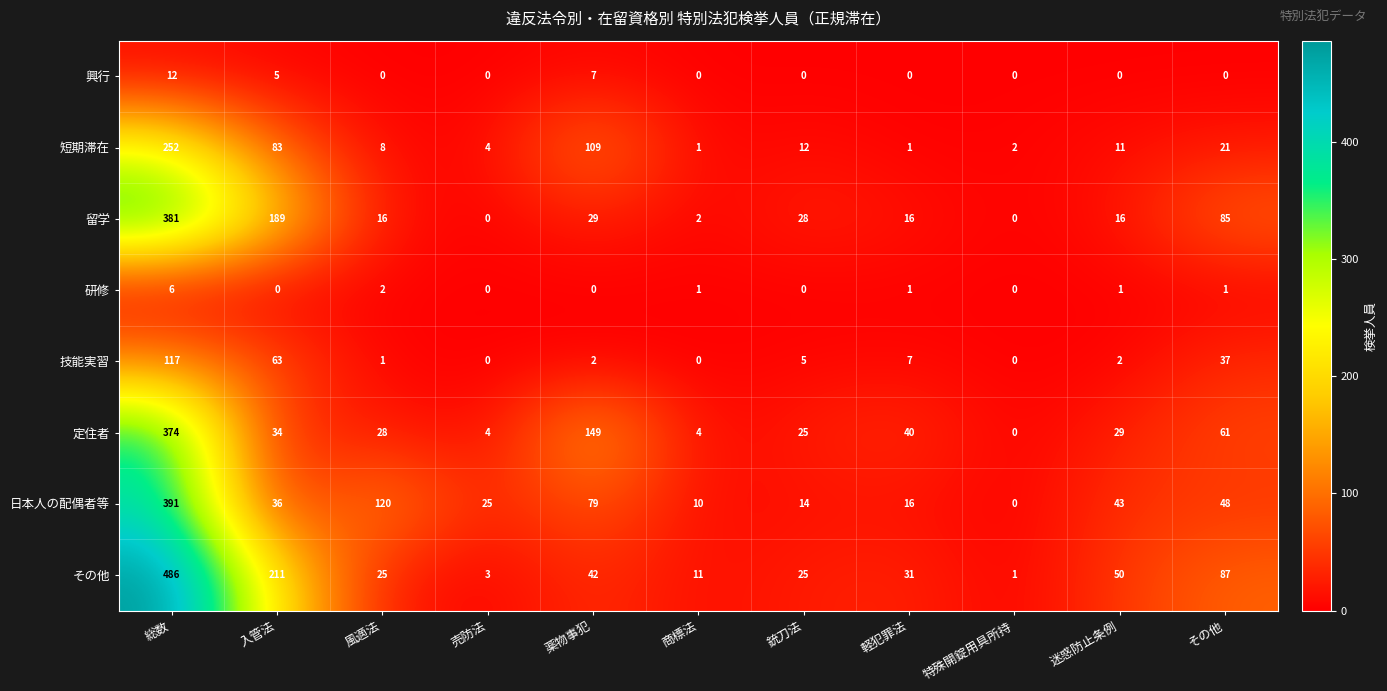

Which series has the widest spread of values?

その他